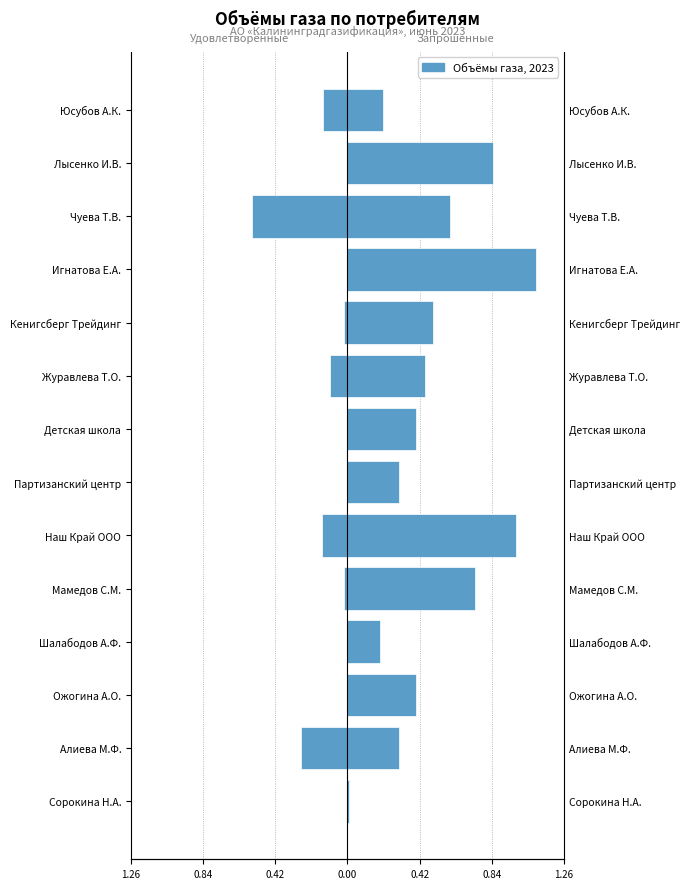

What is the difference between the maximum and minimum values in the col_4 (Запрош.) series?

1.1